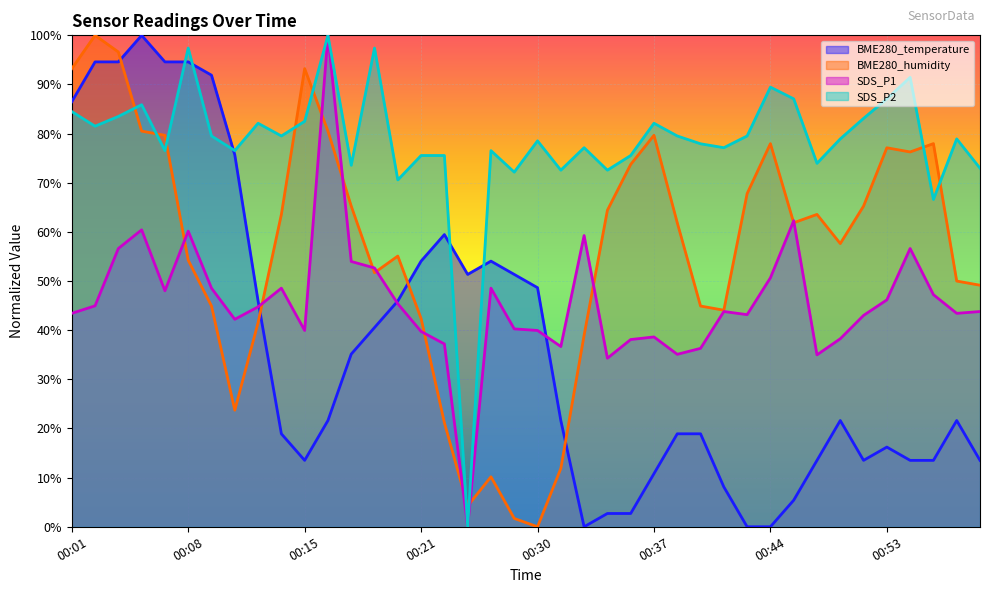

Reading right to left, list all the values displayed in this chart.

BME280_temperature: 13.5	21.6	13.5	13.5	16.2	13.5	21.6	13.5	5.4	0.0	0.0	8.1	18.9	18.9	10.8	2.7	2.7	0.0	21.6	48.6	51.4	54.1	51.4	59.5	54.1	45.9	40.5	35.1	21.6	13.5	18.9	45.9	75.7	91.9	94.6	94.6	100.0	94.6	94.6	86.5
BME280_humidity: 49.2	50.0	78.0	76.3	77.1	65.3	57.6	63.6	61.9	78.0	67.8	44.1	44.9	61.9	79.7	73.7	64.4	39.0	11.9	0.0	1.7	10.2	4.2	21.2	42.4	55.1	51.7	65.3	80.5	93.2	63.6	41.5	23.7	44.9	54.2	79.7	80.5	96.6	100.0	93.2
SDS_P1: 43.8	43.4	47.2	56.6	46.2	43.0	38.3	35.0	62.3	50.7	43.2	43.8	36.3	35.1	38.6	38.1	34.3	59.3	36.7	39.9	40.3	48.5	0.0	37.2	39.7	45.4	52.7	54.0	100.0	39.9	48.5	44.7	42.2	48.5	60.2	48.0	60.4	56.6	45.0	43.4
SDS_P2: 73.0	78.9	66.6	91.5	87.1	83.1	78.9	74.0	87.1	89.5	79.5	77.1	77.9	79.5	82.1	75.5	72.6	77.1	72.6	78.5	72.2	76.5	0.0	75.5	75.5	70.6	97.4	73.6	100.0	82.5	79.5	82.1	76.5	79.5	97.4	76.5	85.9	83.5	81.5	84.5